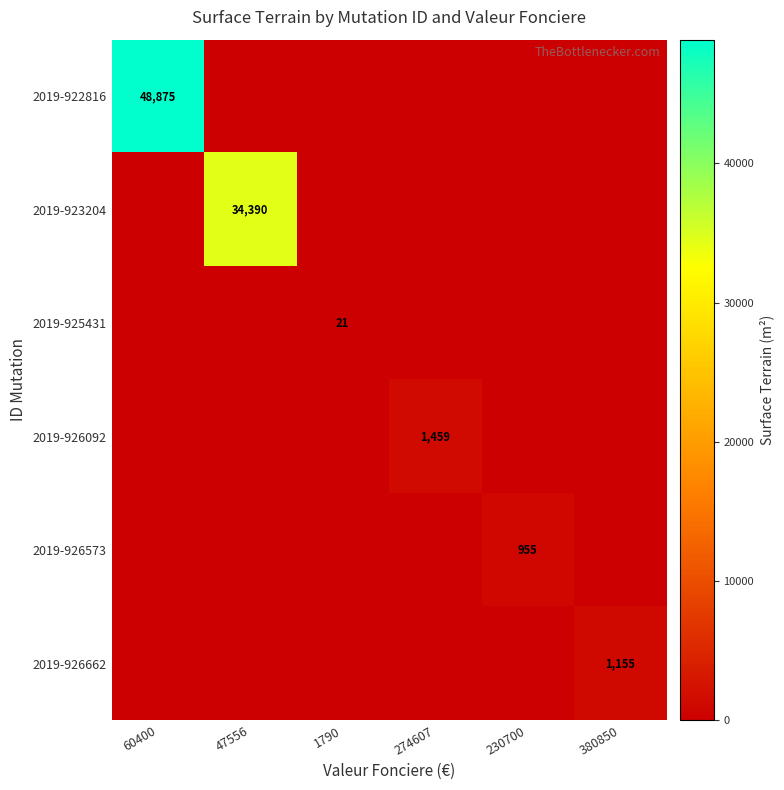

The value of 2019-926573 at 230700 is 623. True or false?

False